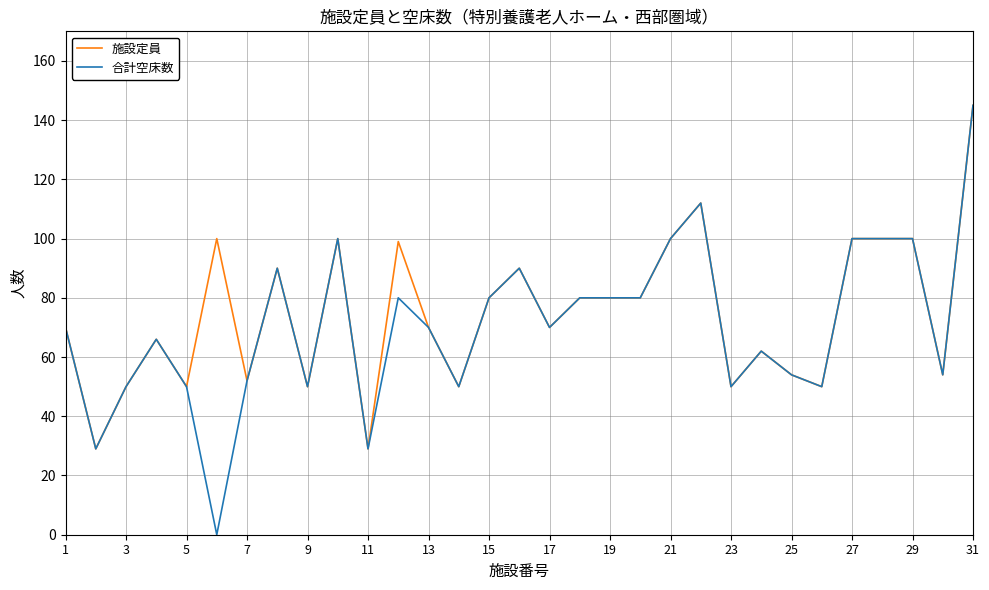

Which series has the largest range (max minus min)?

合計空床数